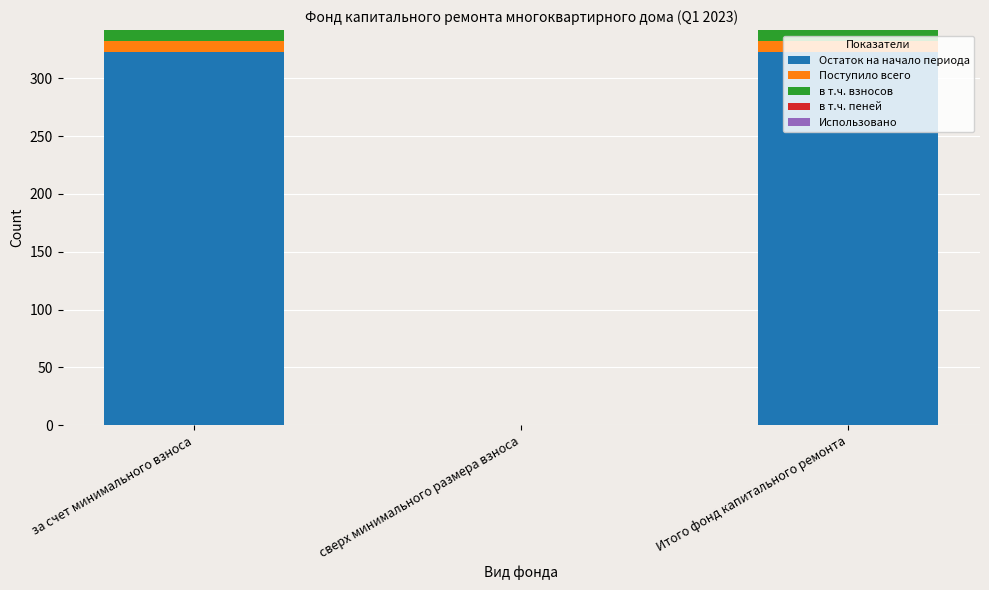

What is the maximum value for Остаток на начало периода?

322.9